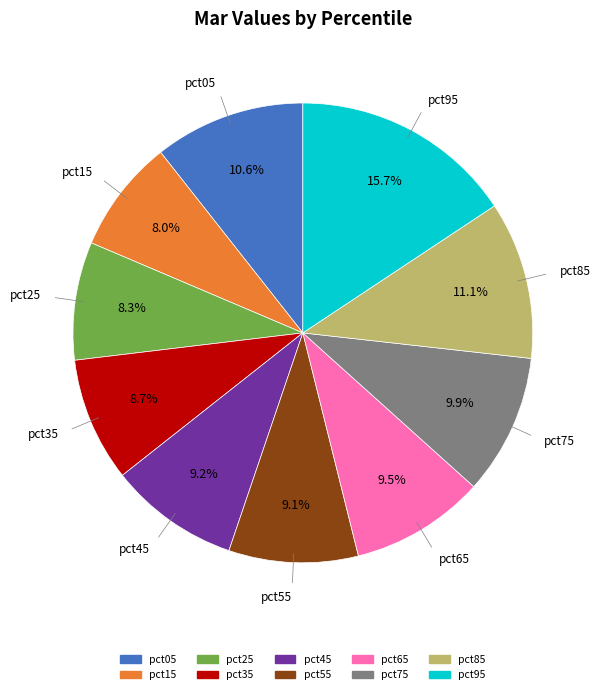

Does any single category account for the majority?

No